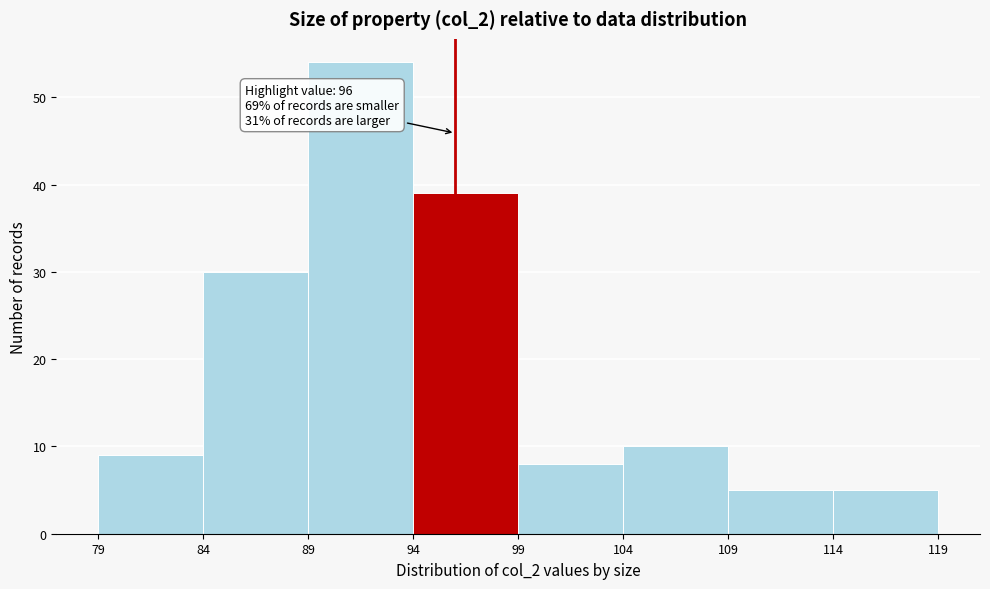

Over which range of the x-axis is the bar tallest?

89 to 94